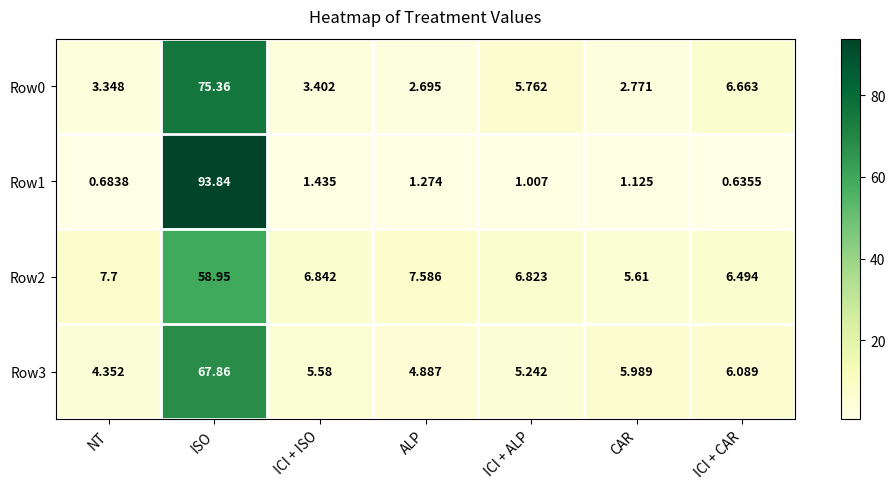

Rank the categories by Row2 value from lowest to highest.

CAR, ICI + CAR, ICI + ALP, ICI + ISO, ALP, NT, ISO